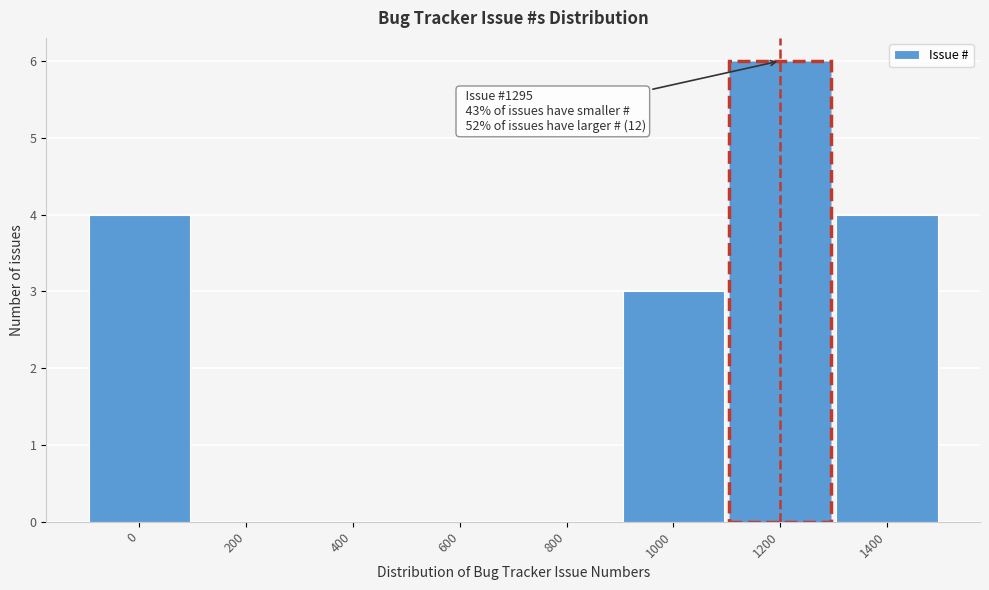

Reading left to right, what are all the values shown in this chart?

0=4	200=0	400=0	600=0	800=0	1000=3	1200=6	1400=4